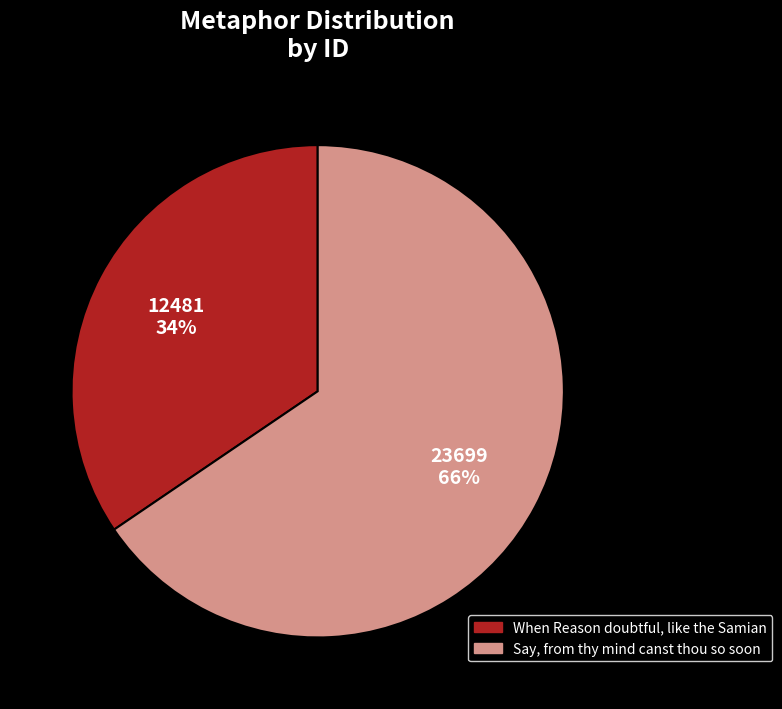

To the nearest percent, what percentage of the pie is When Reason doubtful, like the Samian?

34%